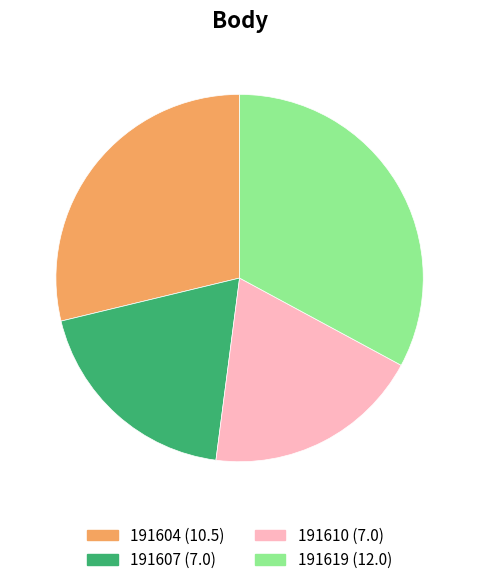

Which slice is the largest?

191619